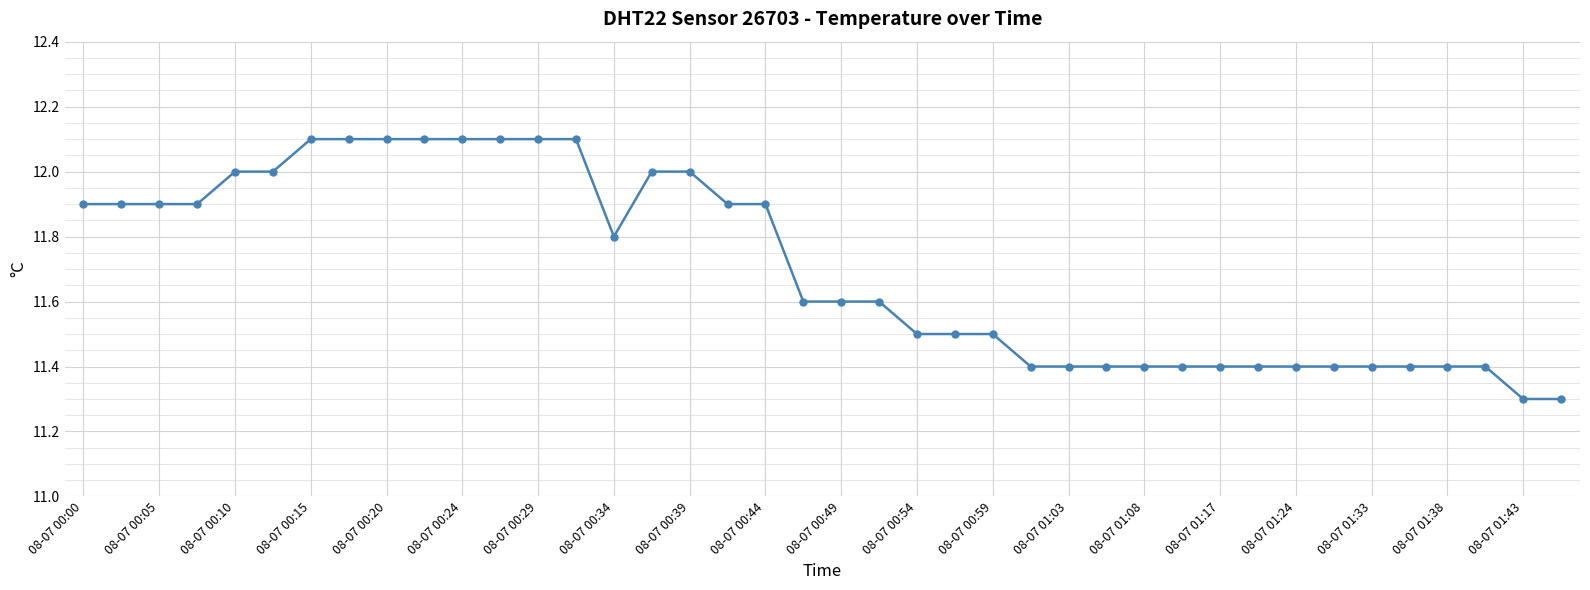

Reading right to left, what are all the values shown in this chart?

11.3	11.3	11.4	11.4	11.4	11.4	11.4	11.4	11.4	11.4	11.4	11.4	11.4	11.4	11.4	11.5	11.5	11.5	11.6	11.6	11.6	11.9	11.9	12.0	12.0	11.8	12.1	12.1	12.1	12.1	12.1	12.1	12.1	12.1	12.0	12.0	11.9	11.9	11.9	11.9